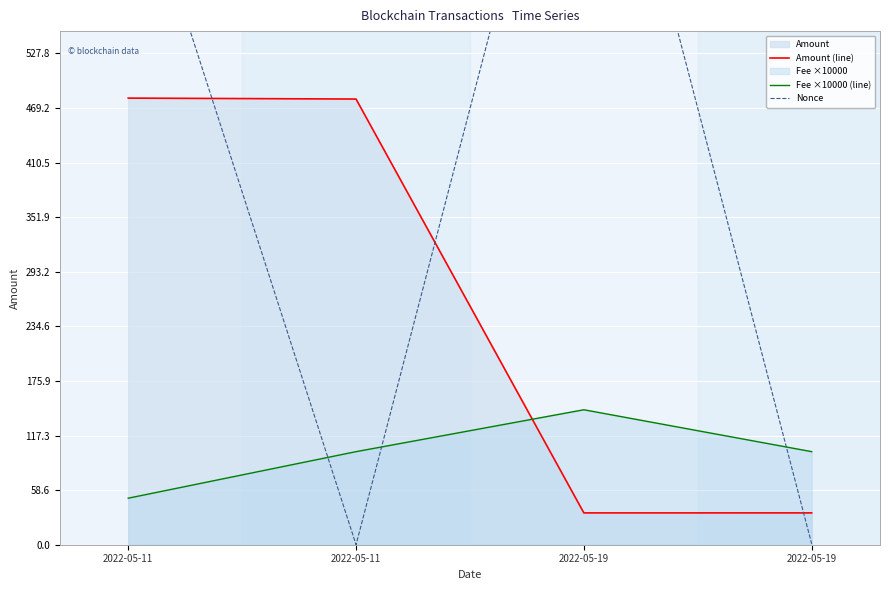

Count the number of categories in the chart.

4